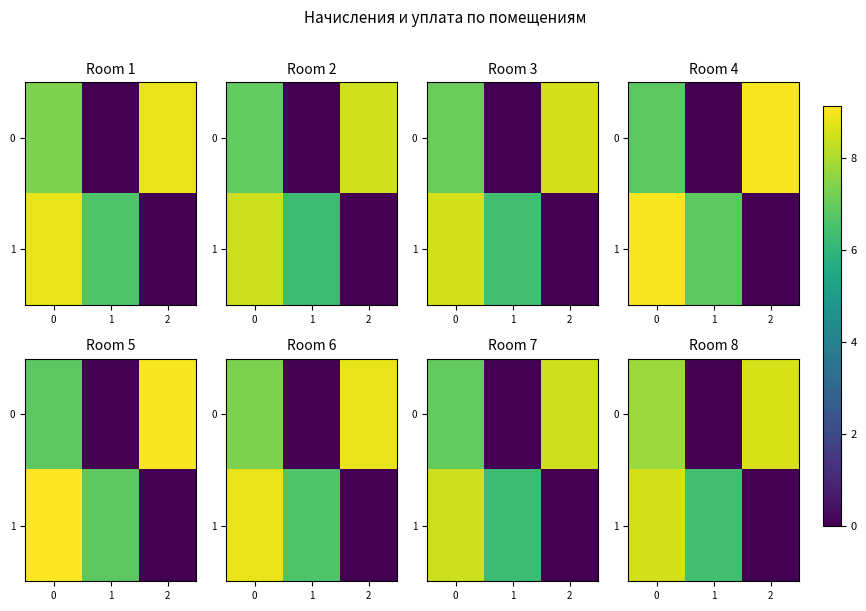

How many series are shown in this chart?

2